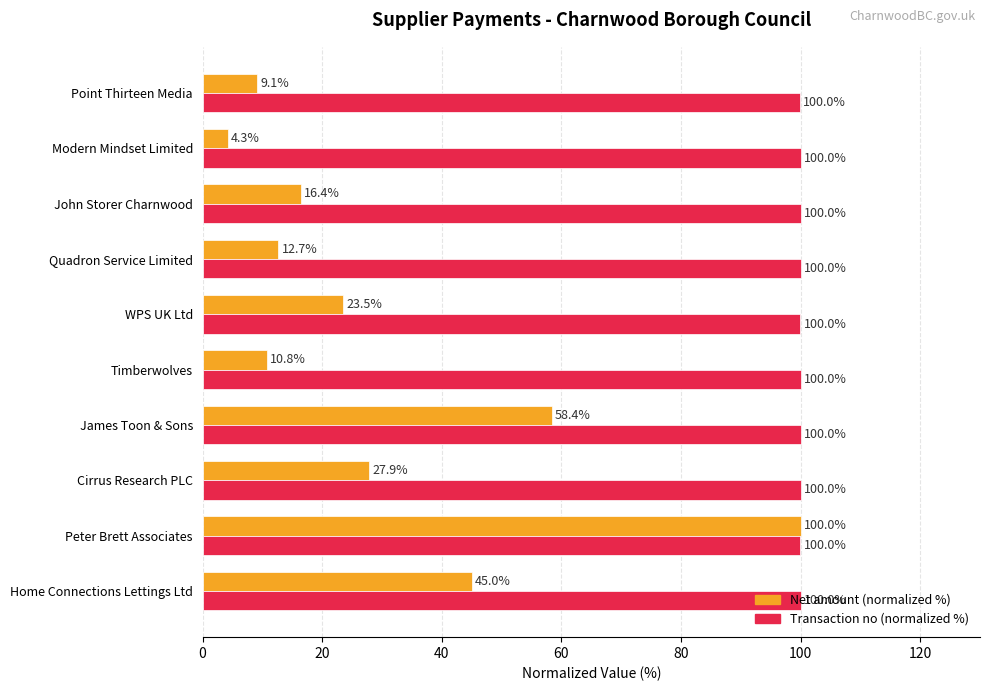

Which series has the largest range (max minus min)?

Net amount (normalized %)